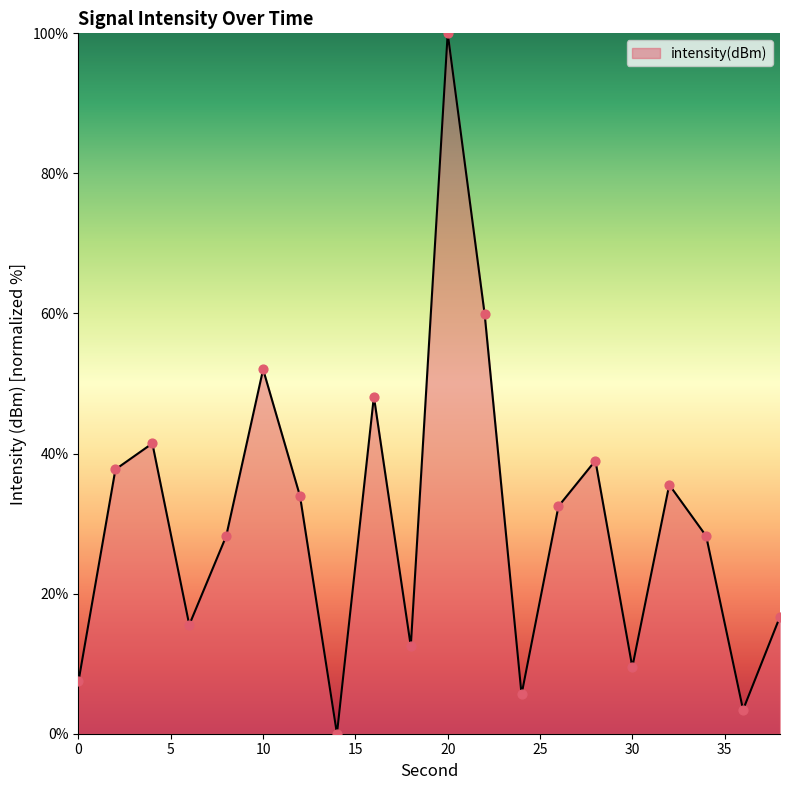

What is the maximum value shown in the chart?

100.0